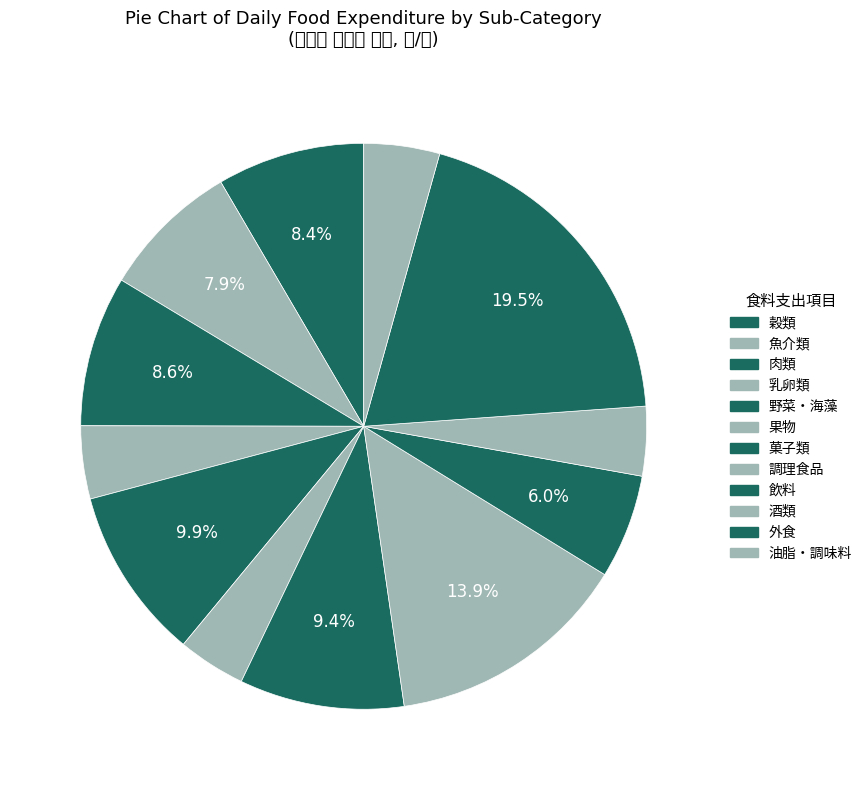

How many slices are in this pie chart?

12